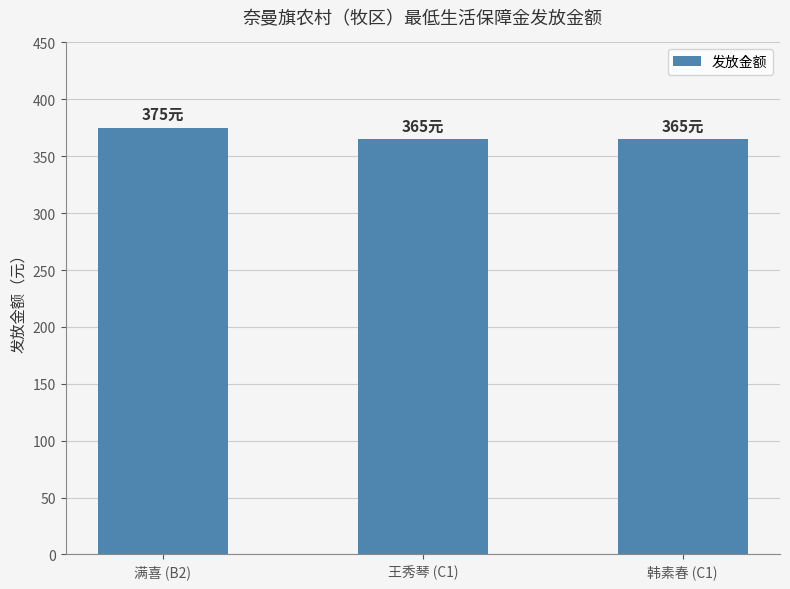

What is the minimum value shown in the chart?

365